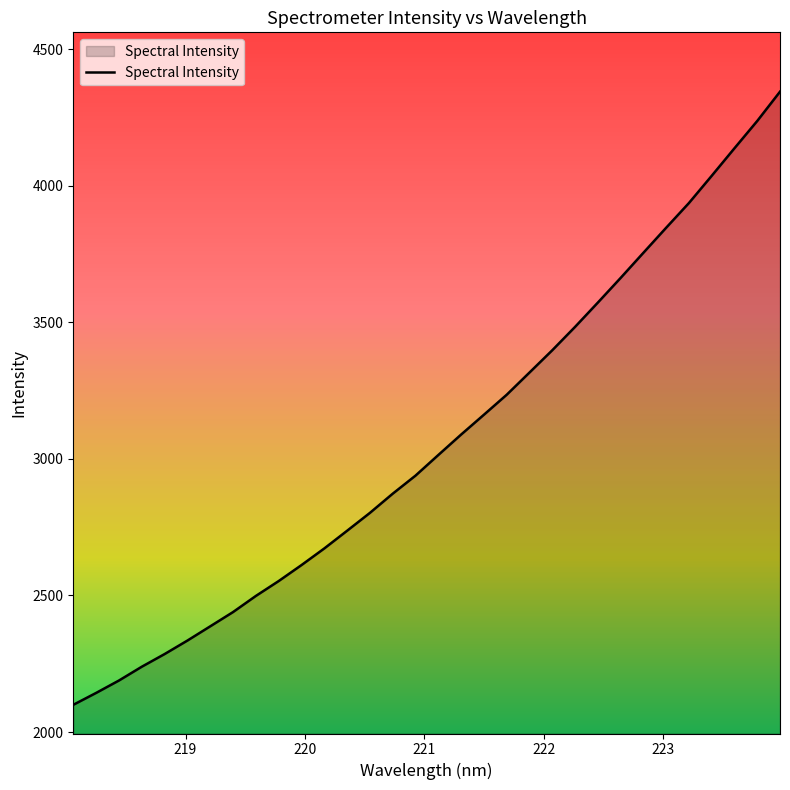

What is the smallest value displayed?

2099.7